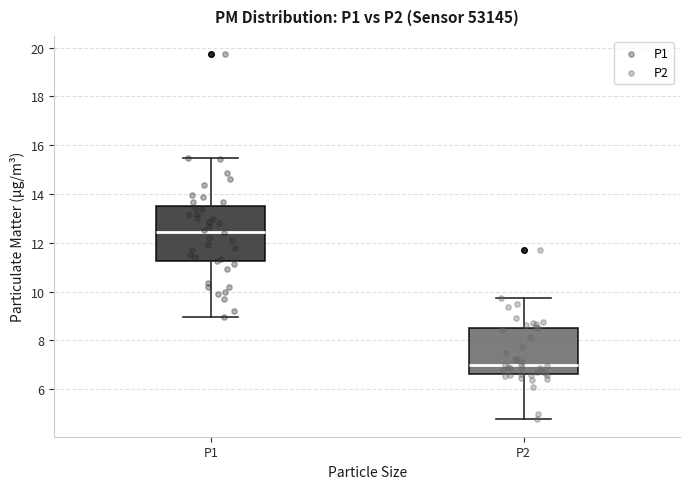

Reading left to right, transcribe this box plot: for each box, give where its median line is, the range the box spans, and where its two whiskers end, as read against the y-axis. The values are not printed on the chart, so give them approximately, as read against the axis.

P1: median 12.4, box 11.2 to 13.4, whiskers 9.0 to 15.4
P2: median 7.0, box 6.6 to 8.6, whiskers 4.8 to 9.8